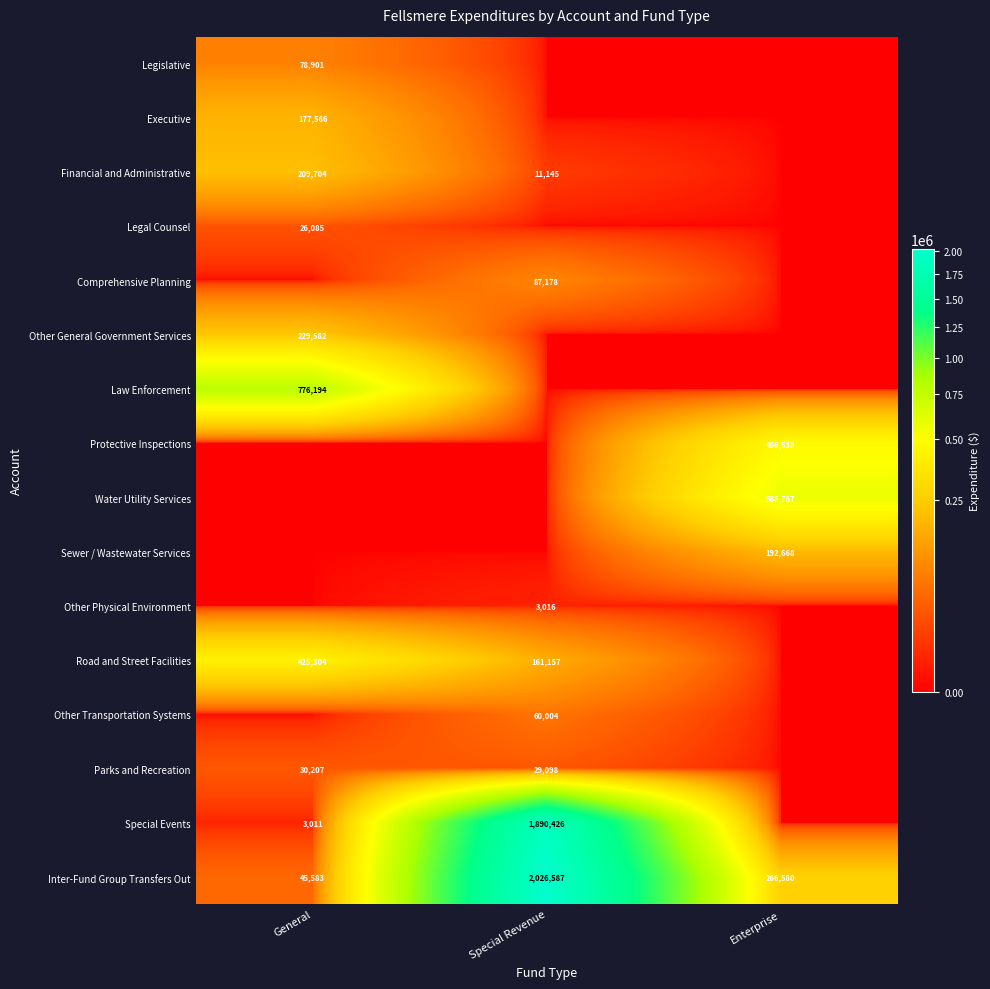

Where does the Inter-Fund Group Transfers Out series first go above 266580?

Special Revenue